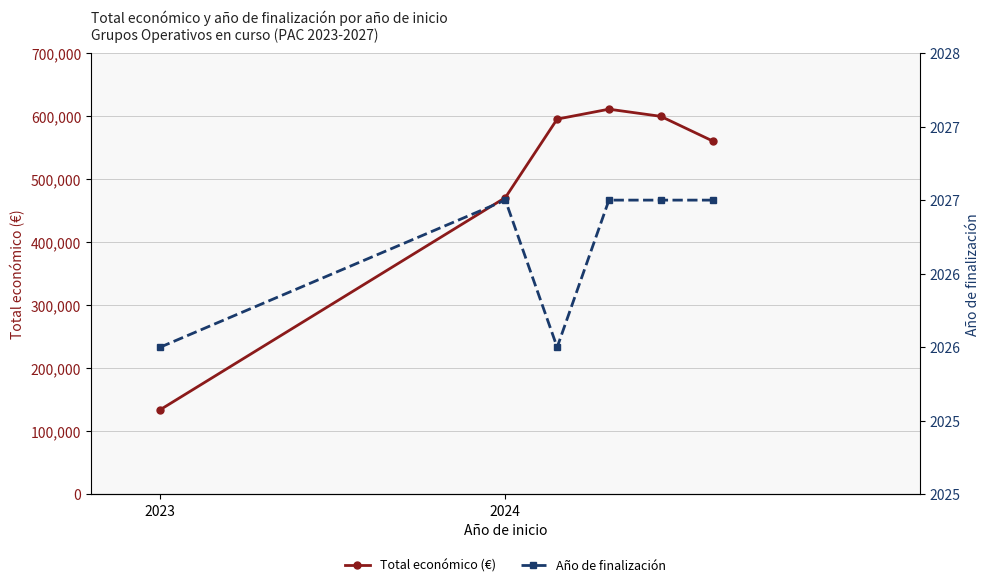

In Total económico (€), how many points are higher than both neighbors (excluding endpoints)?

1